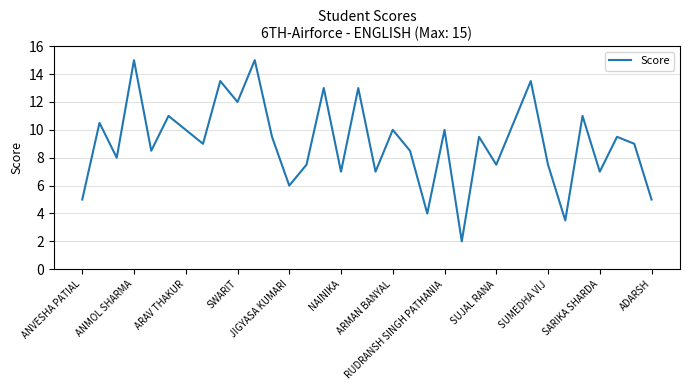

What is the difference between the maximum and minimum values?

13.0